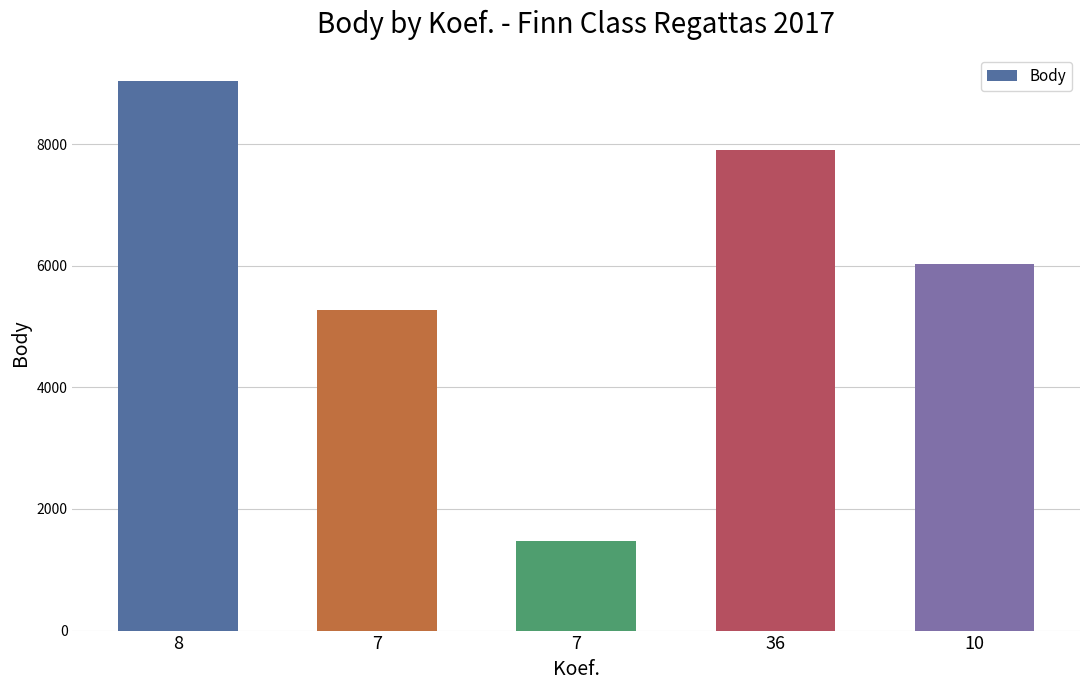

How many bars are there in total?

5